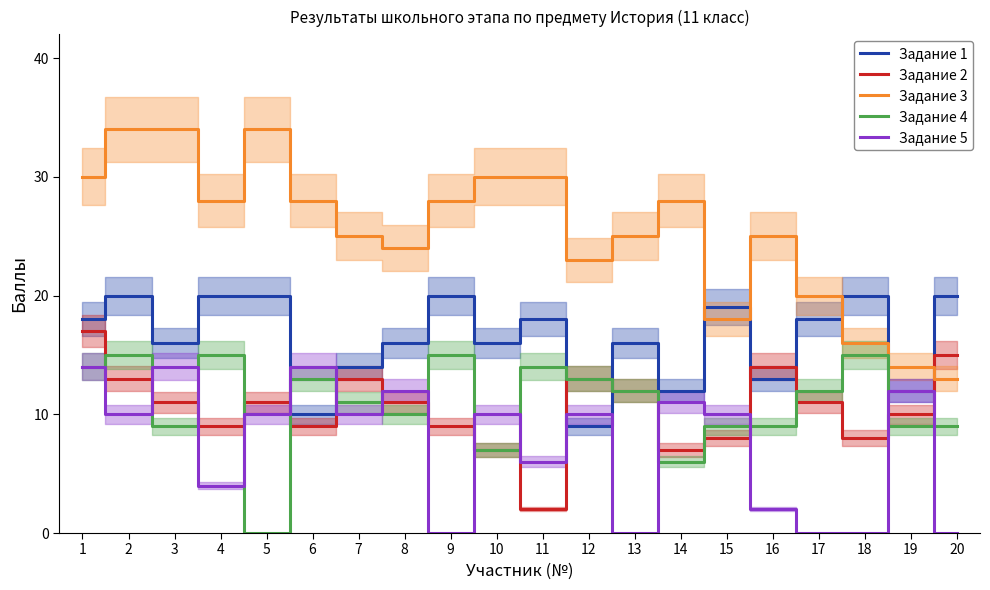

The Задание 4 series shows 14 at 11. True or false?

True